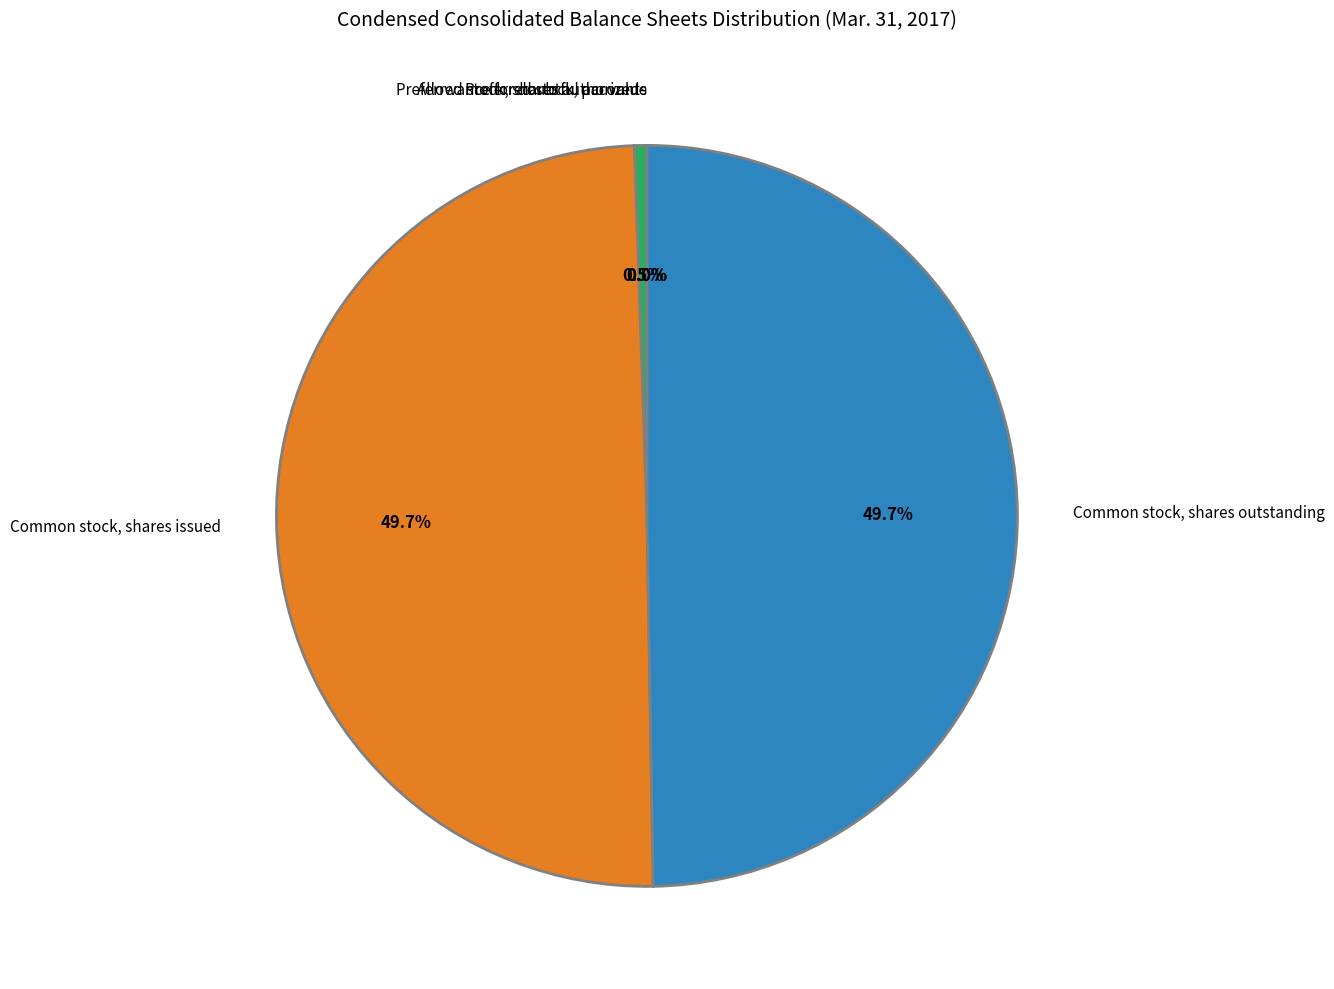

Count the number of slices in the pie.

5